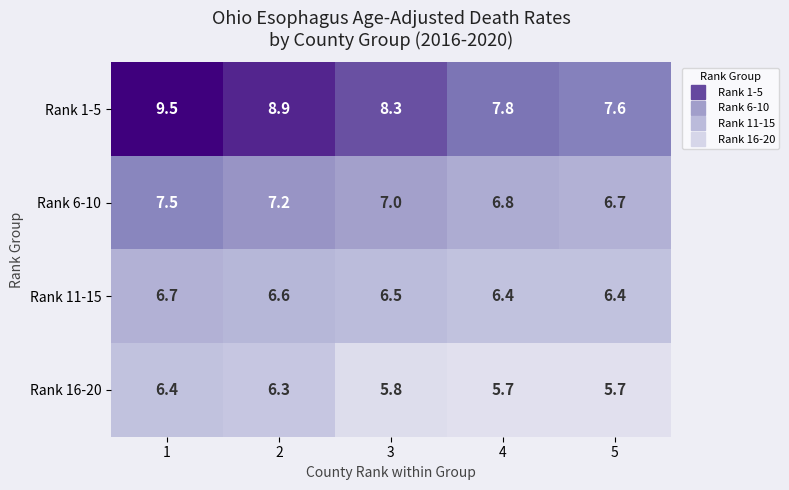

Read the Rank 1-5 value at 2.

8.9